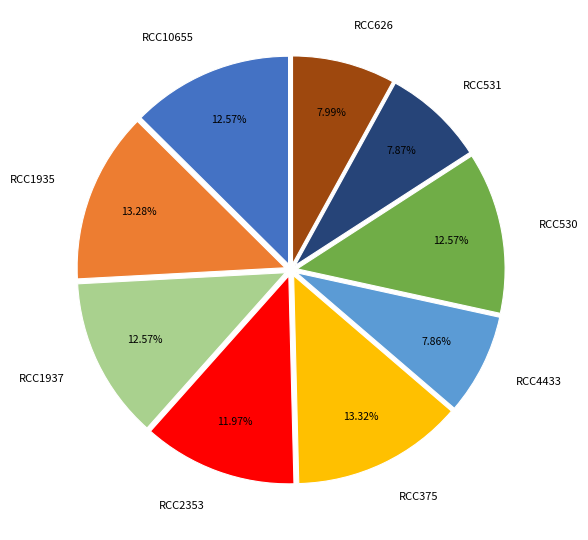

To the nearest percent, what portion does RCC2353 represent?

12%